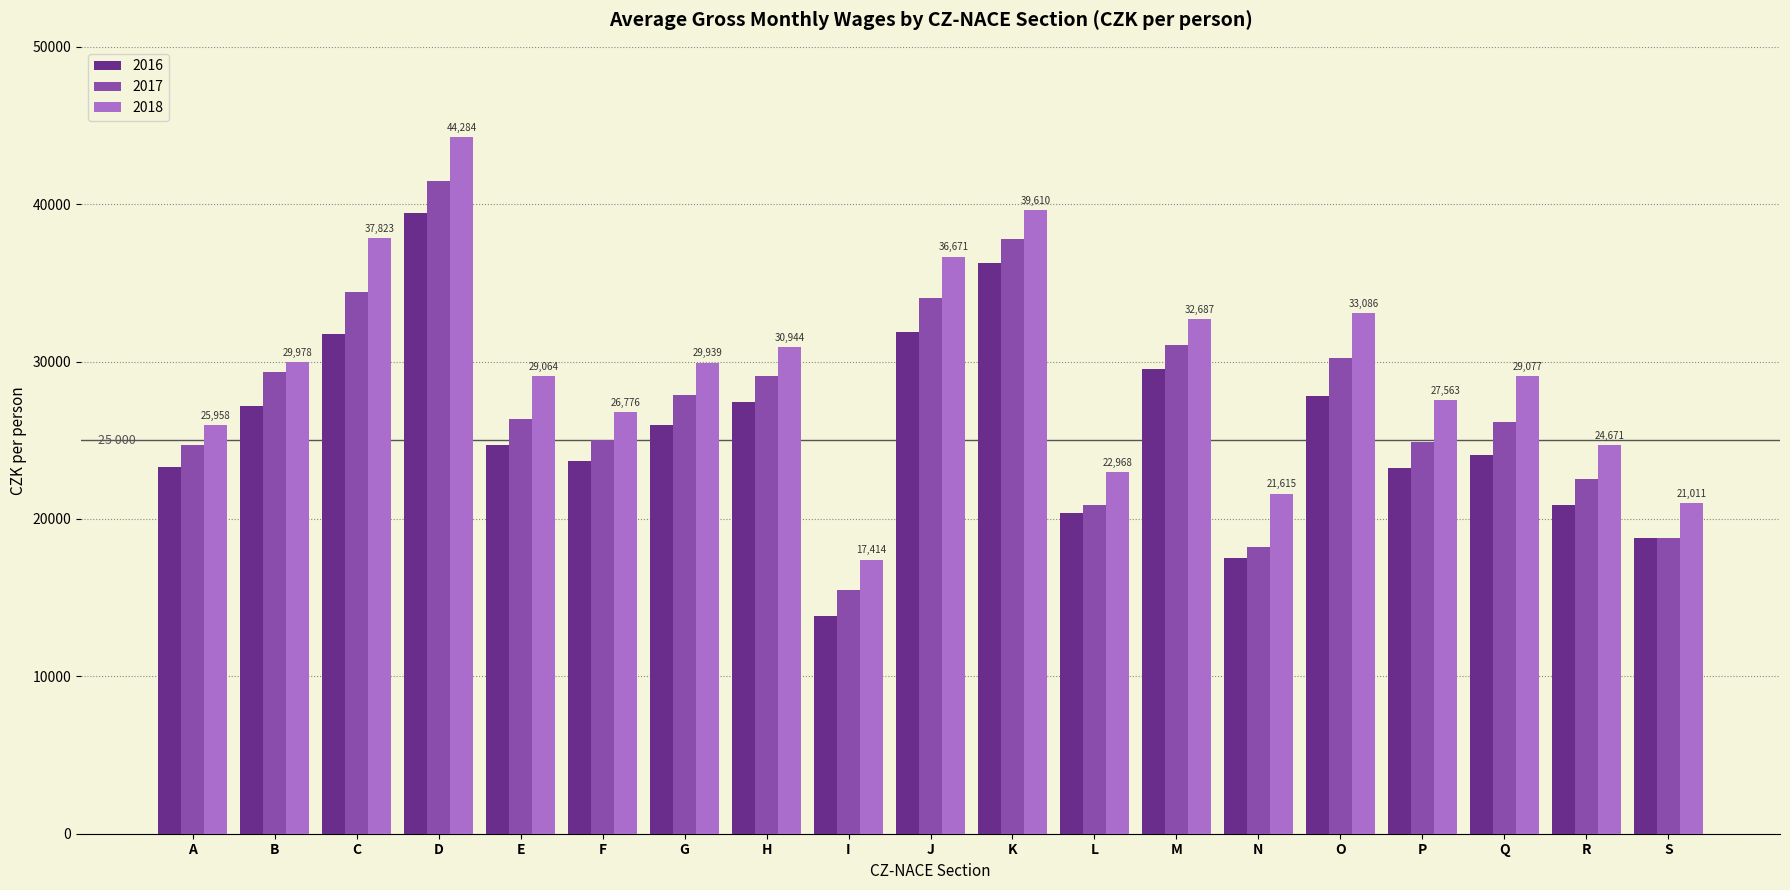

Rank the series by their maximum value, from highest to lowest.

2018, 2017, 2016